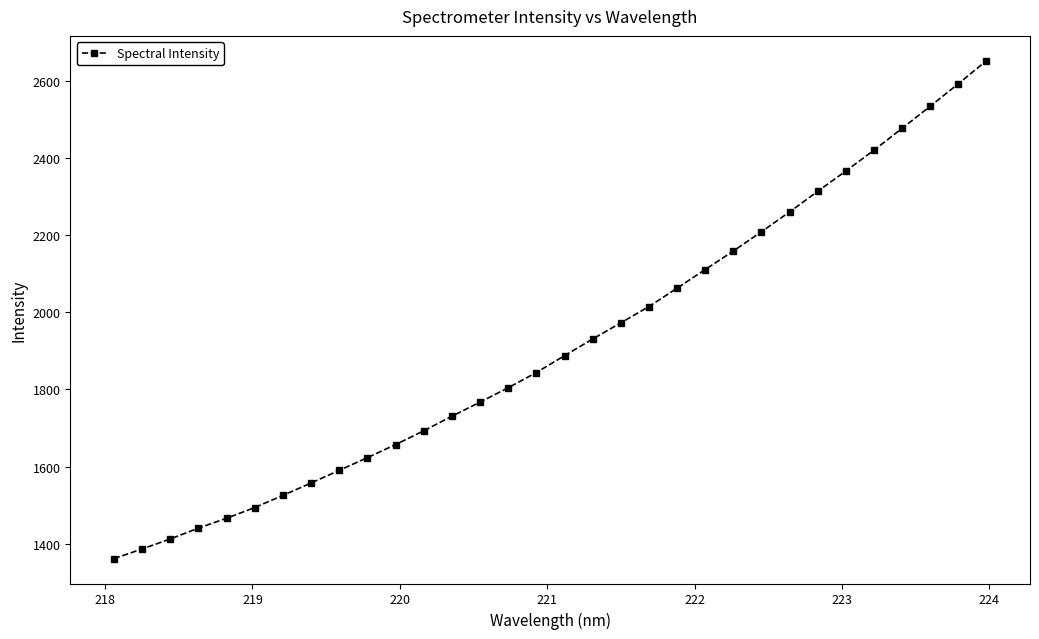

What is the greatest value displayed?

2651.6